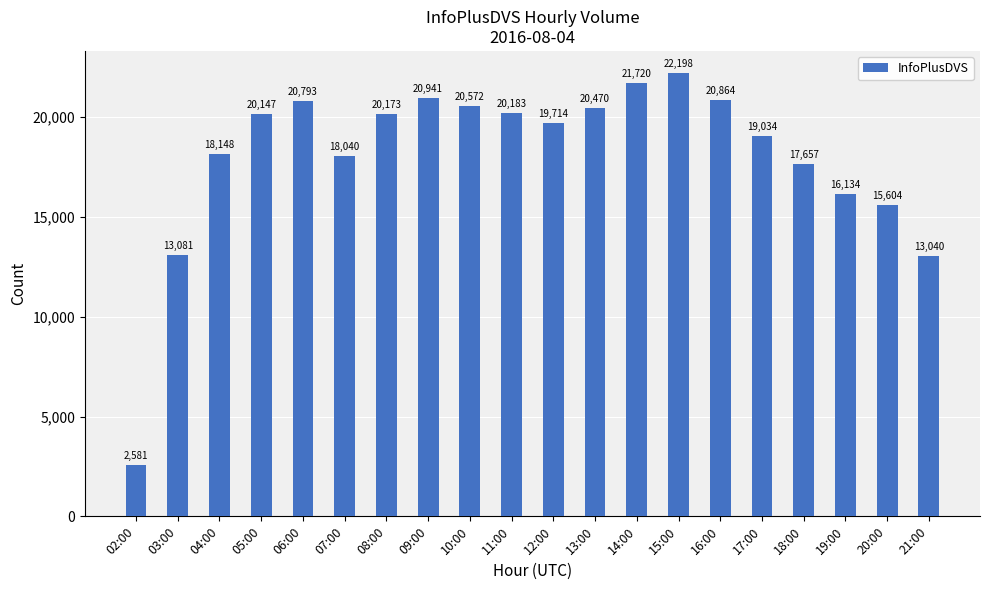

At which label is the value closest to 12389?

21:00